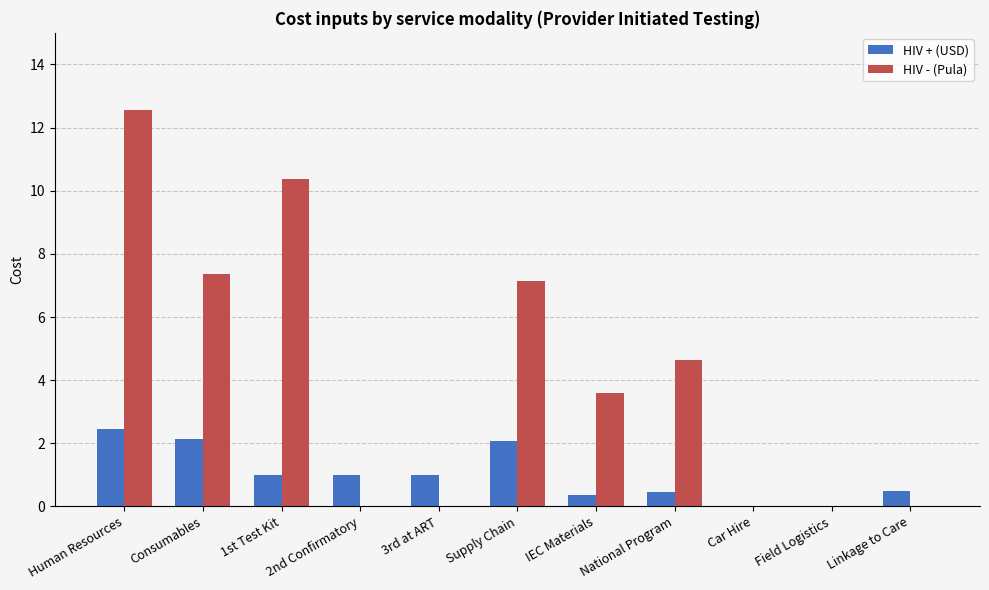

How many values in the HIV - (Pula) series exceed 3?

6